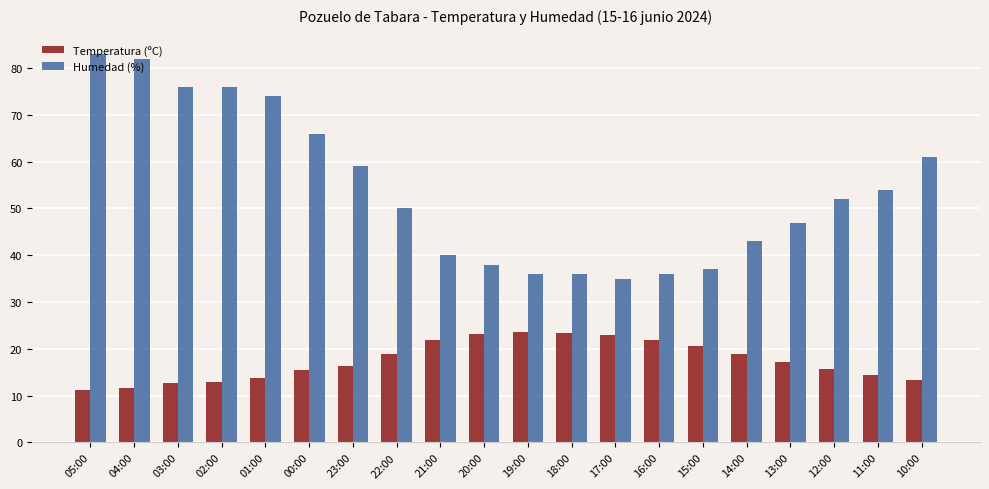

Rank the series at 02:00 from lowest to highest value.

Temperatura (ºC), Humedad (%)